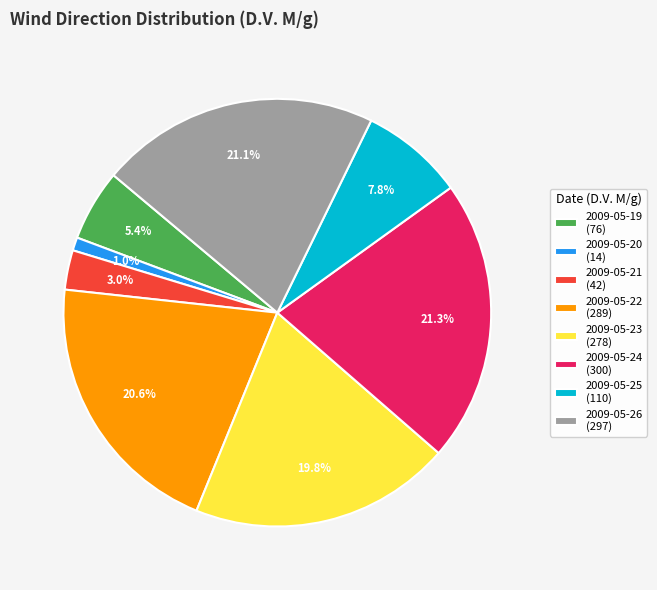

Is 2009-05-20 the majority of the pie?

No